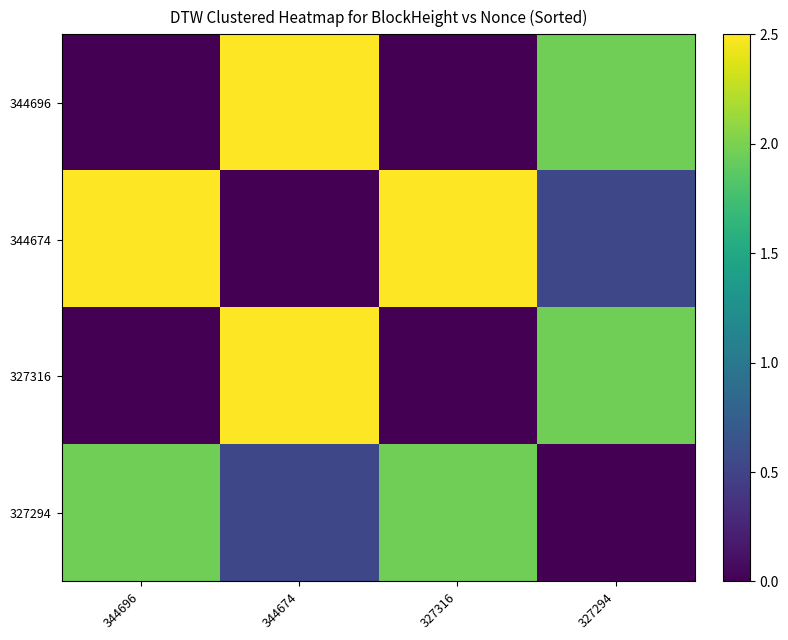

Which series has the largest total across all categories?

344674